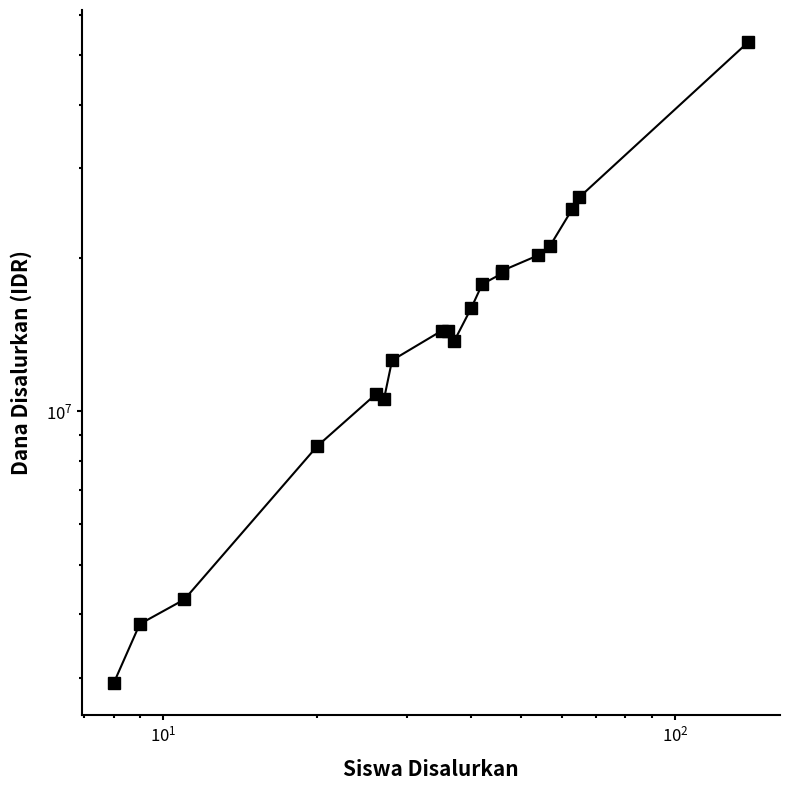

What is the difference between the second highest and minimum values?

23400000